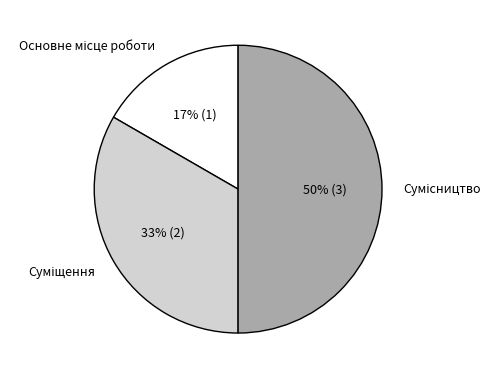

To the nearest percent, what is the difference between the largest and smallest slice percentages?

33%